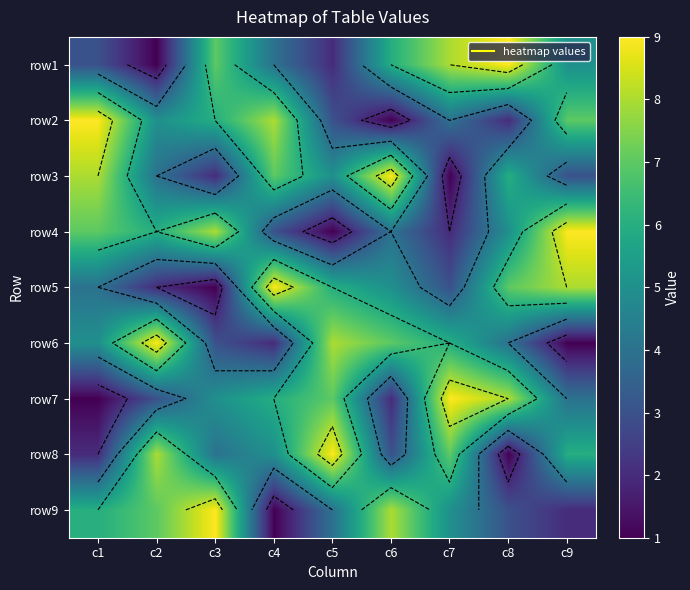

How many values in the row3 series exceed 5?

4